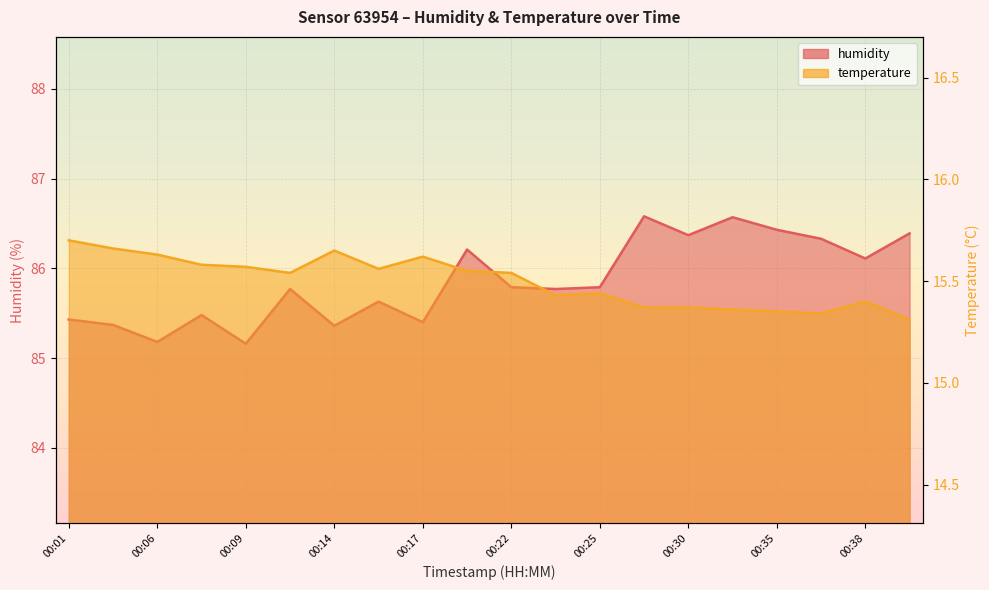

Rank the series at 00:32 from lowest to highest value.

temperature, humidity